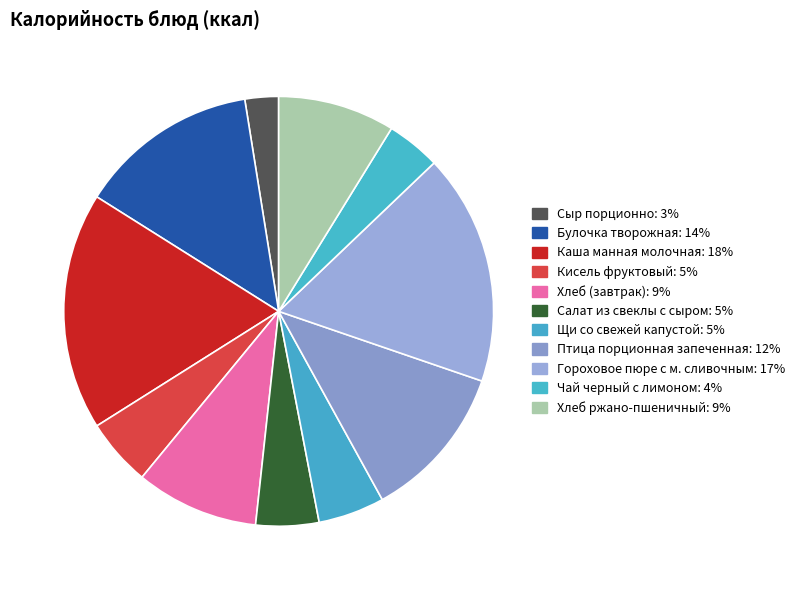

True or false: Кисель фруктовый accounts for 5% of the total.

True